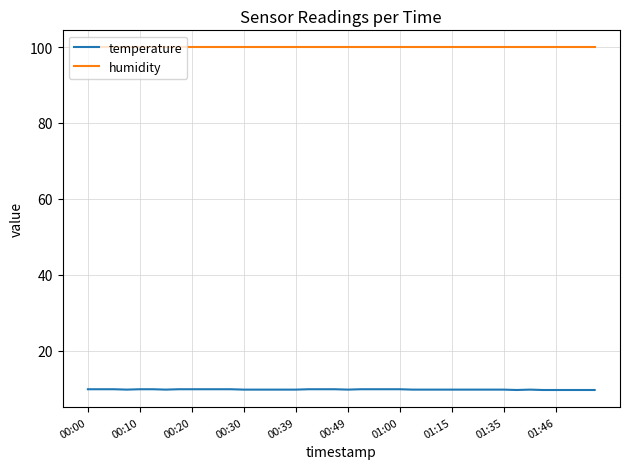

What is the minimum value for humidity?

99.9